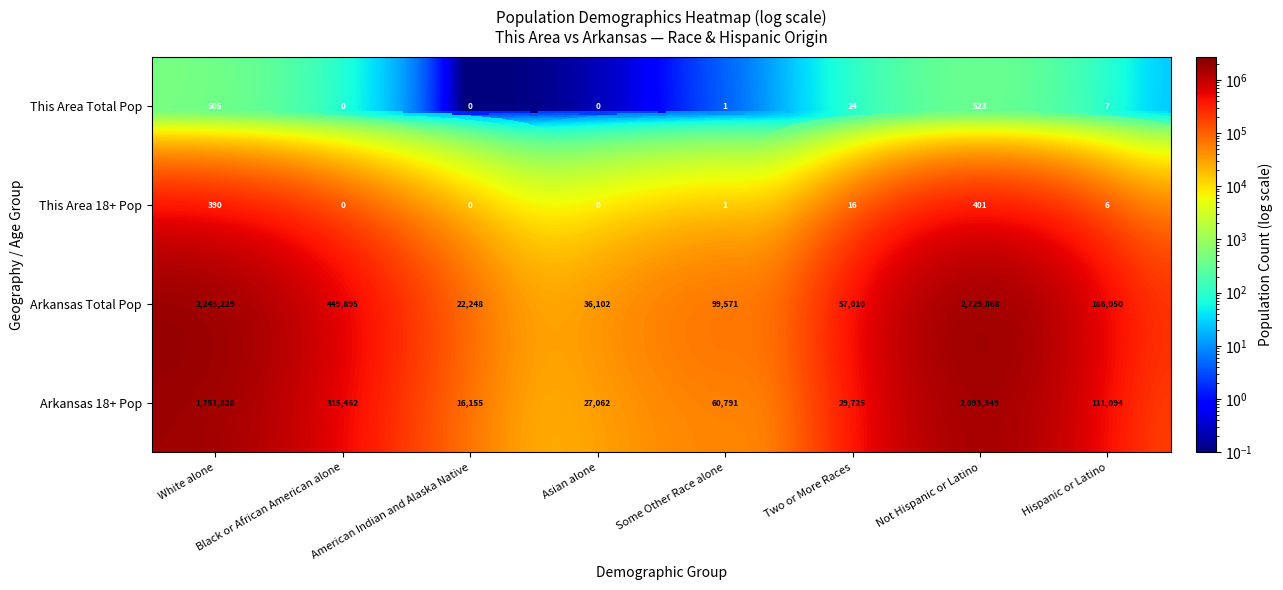

Which series changed the most between American Indian and Alaska Native and Asian alone?

Arkansas Total Pop